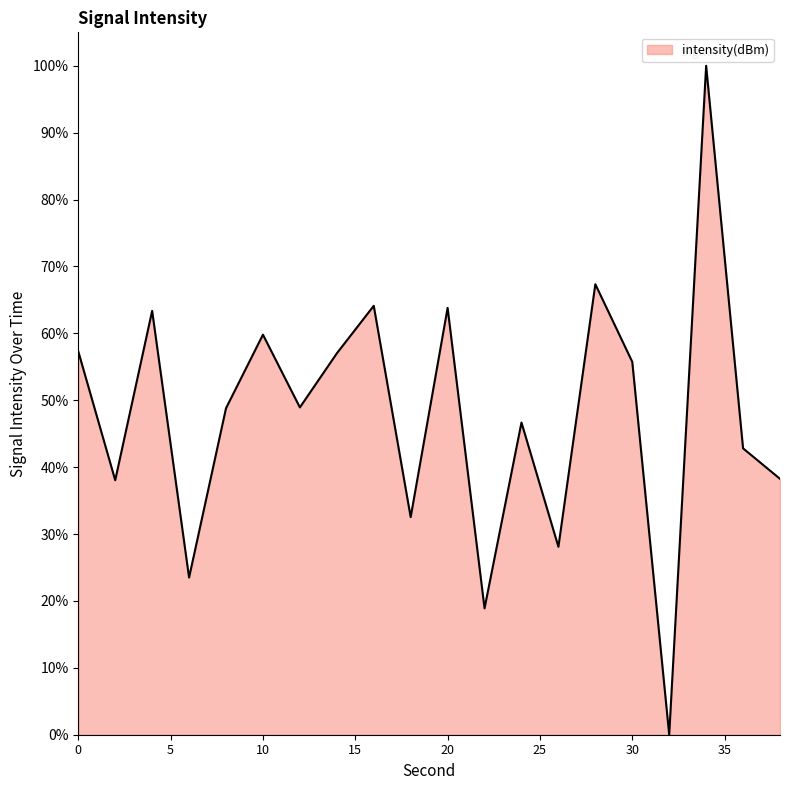

What is the difference between the maximum and minimum values?

100.0